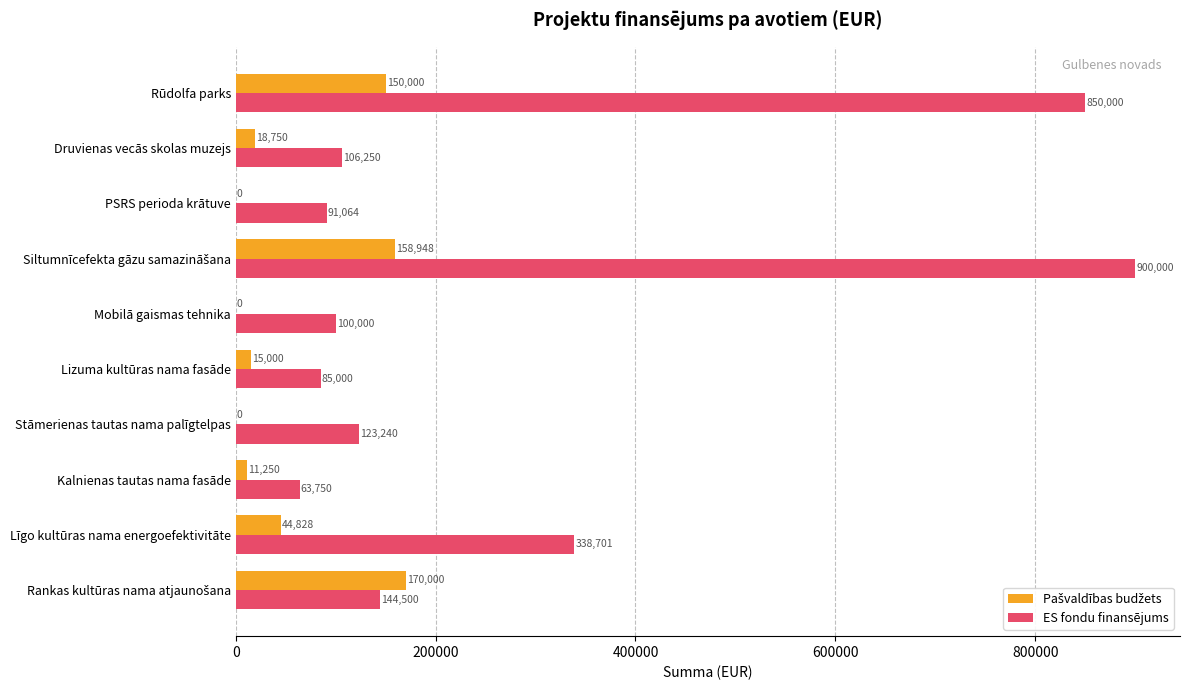

Between Kalnienas tautas nama fasāde and PSRS perioda krātuve, which series saw the biggest shift?

ES fondu finansējums